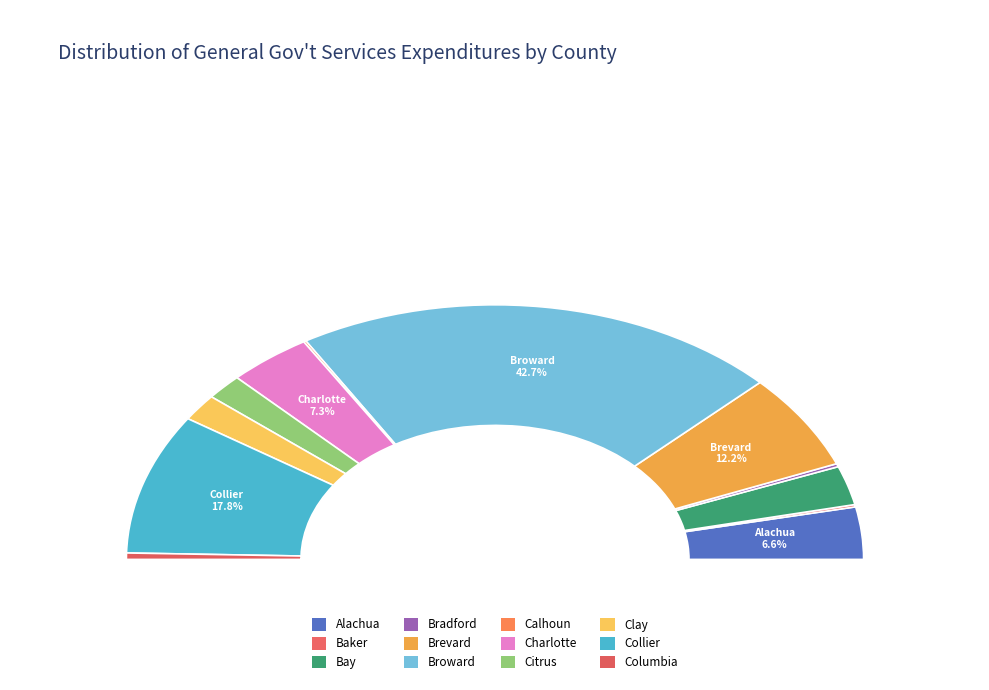

Is there a majority slice in this chart?

No